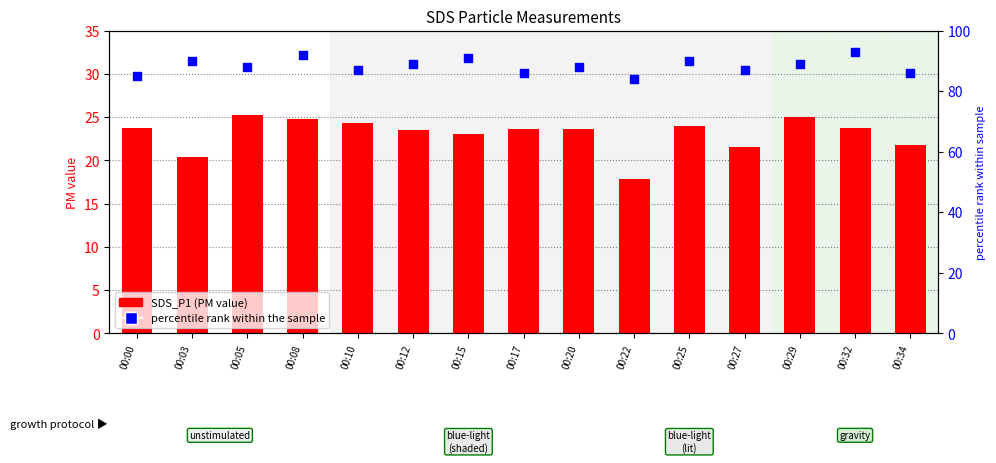

Which series reaches the minimum Y coordinate?

SDS_P1